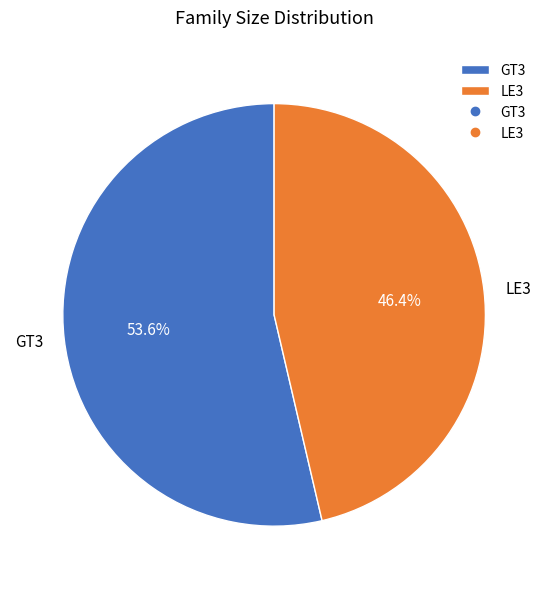

Between GT3 and LE3, which is larger?

GT3